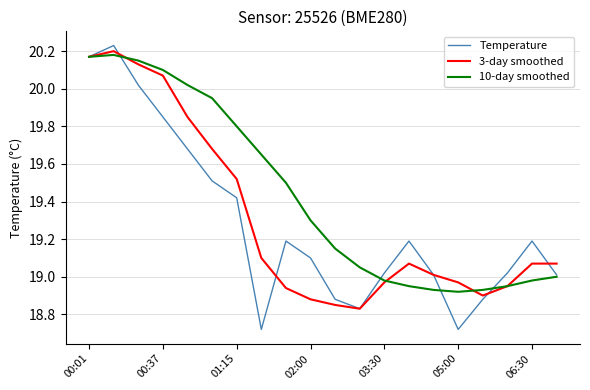

Which series has the widest spread of values?

Temperature